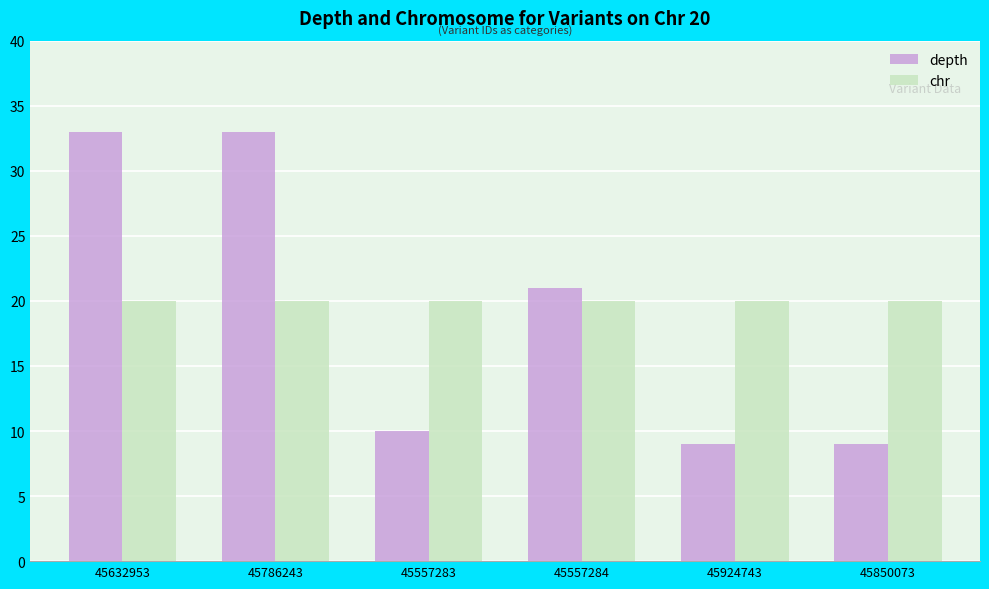

How many bars are there in total?

12